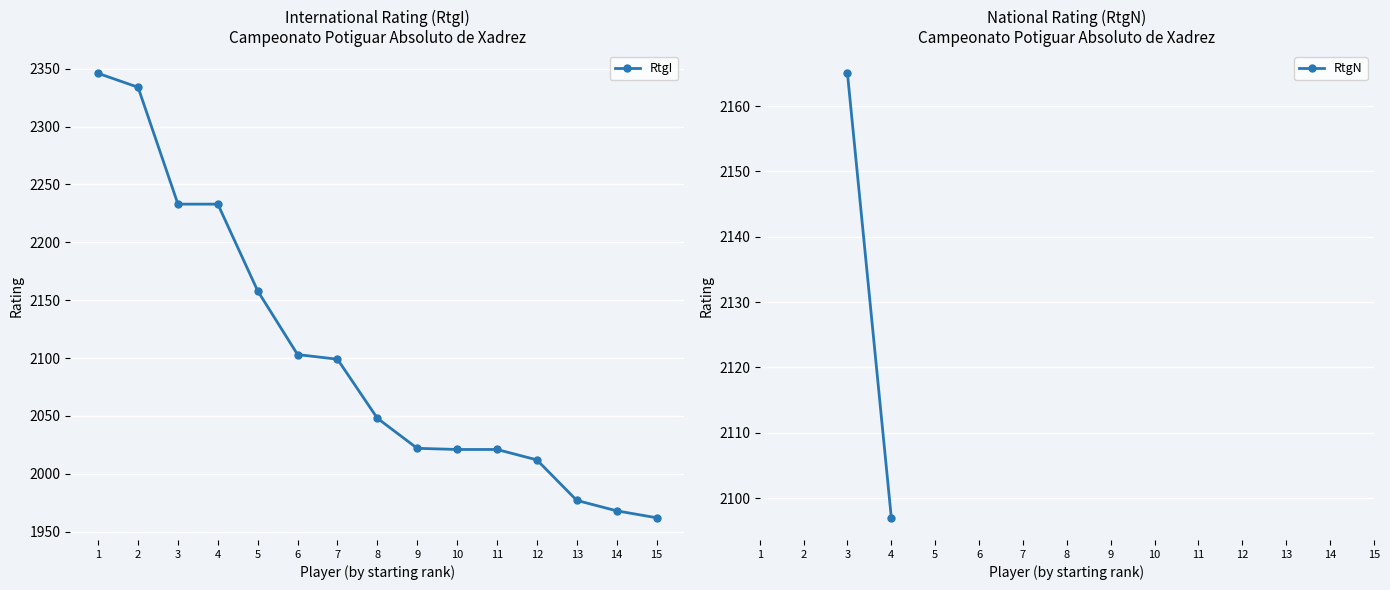

What are all the series names shown in the legend?

RtgI, RtgN